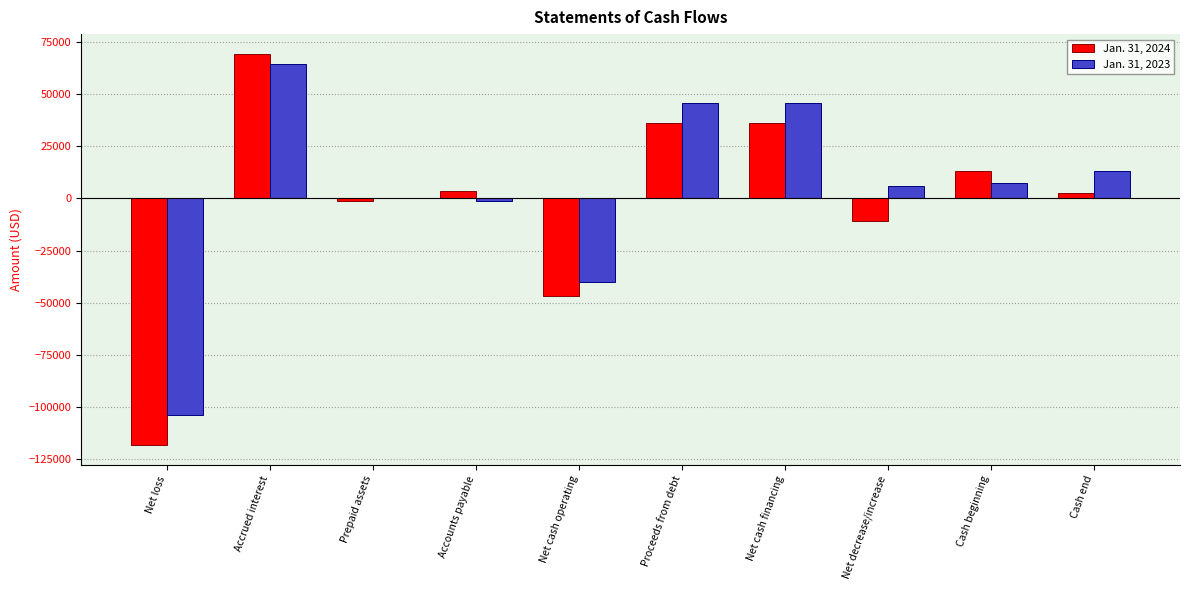

What is the sum of all Jan. 31, 2024 values?

-16840